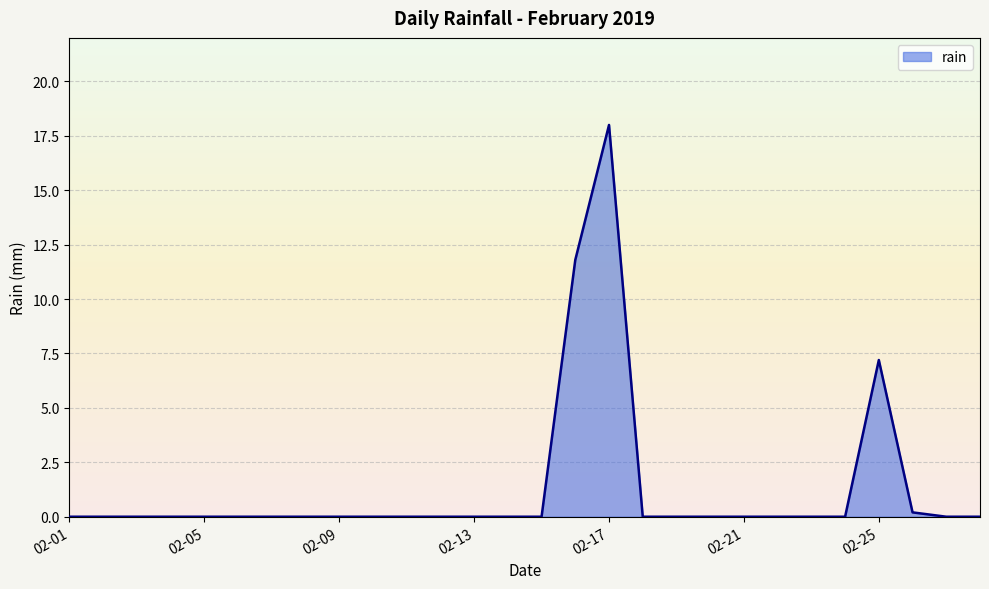

What is the greatest value displayed?

18.0